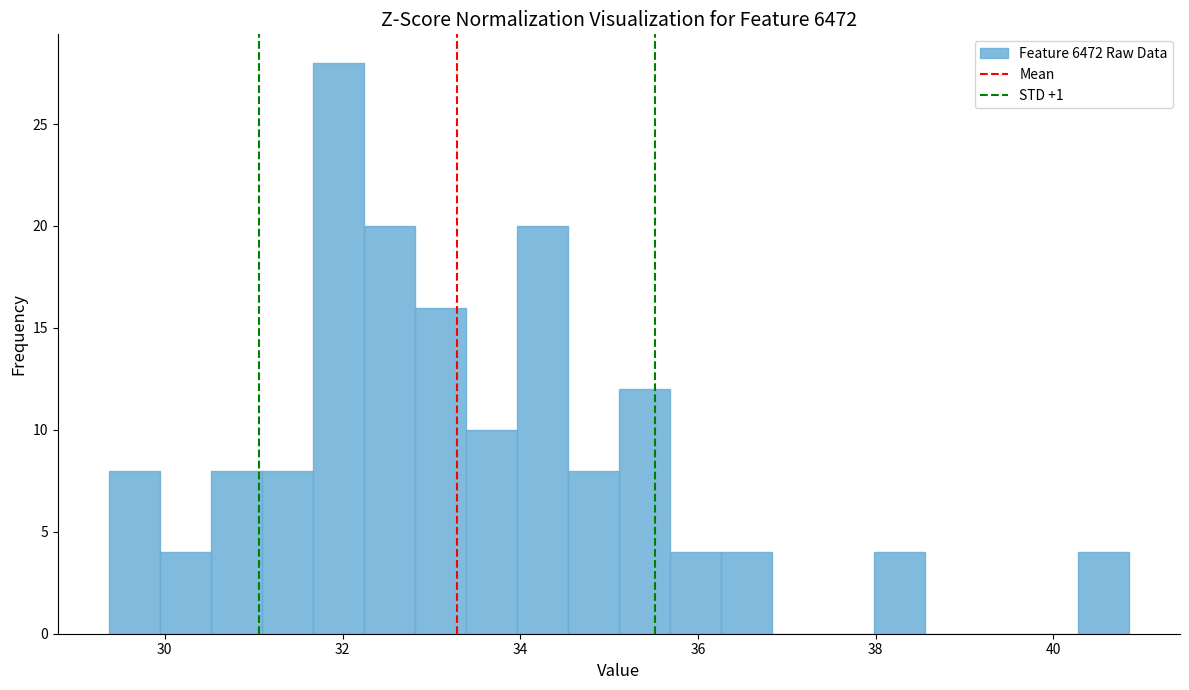

Around what value on the x-axis is the tallest bar? Give the approximate position of its centre, as read against the axis.

32.0